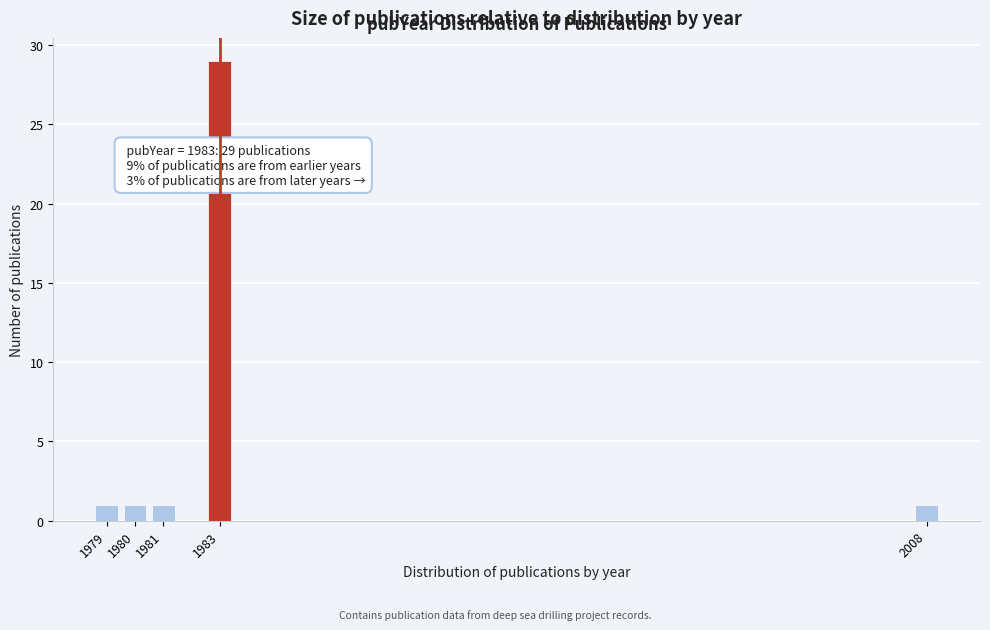

Reading left to right, extract all data points from this chart.

1979=1	1980=1	1981=1	1983=29	2008=1